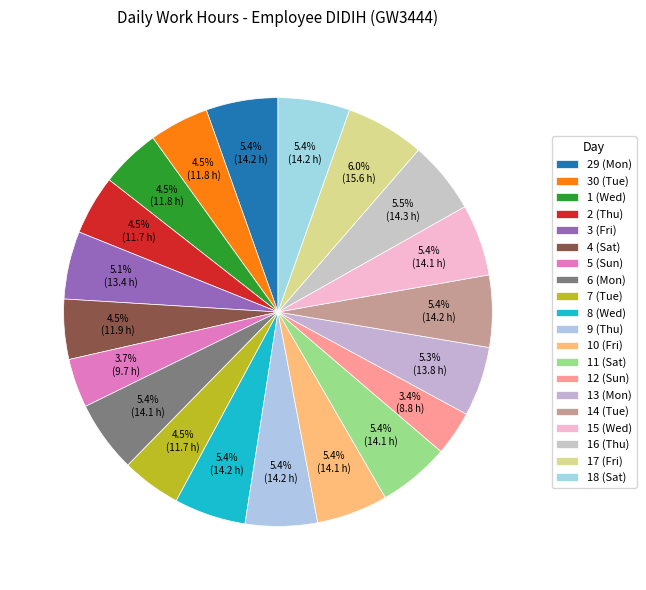

What is the change in value from 29 (Mon) to 17 (Fri)?

+1.4